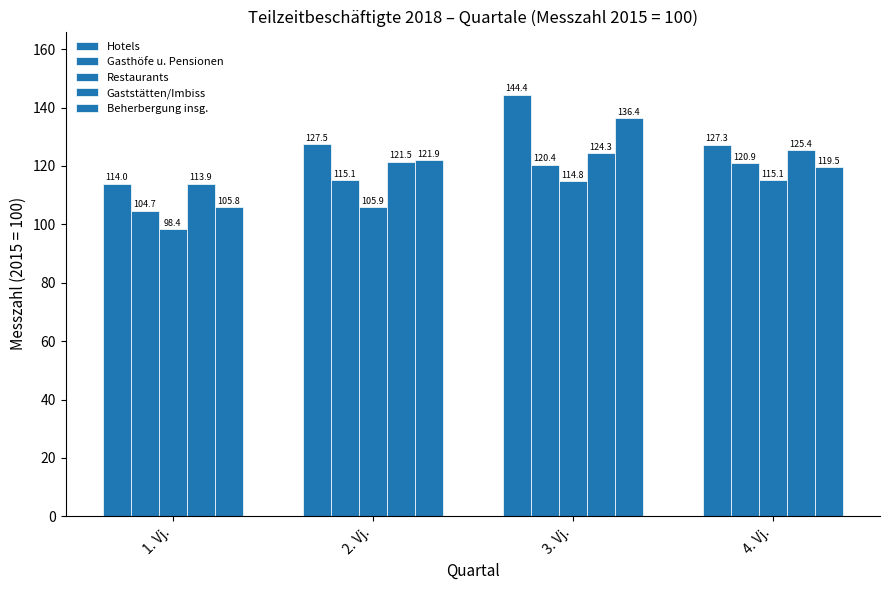

At 3. Vj., list the series in order from largest to smallest.

Hotels, Beherbergung insg., Gaststätten/Imbiss, Gasthöfe u. Pensionen, Restaurants